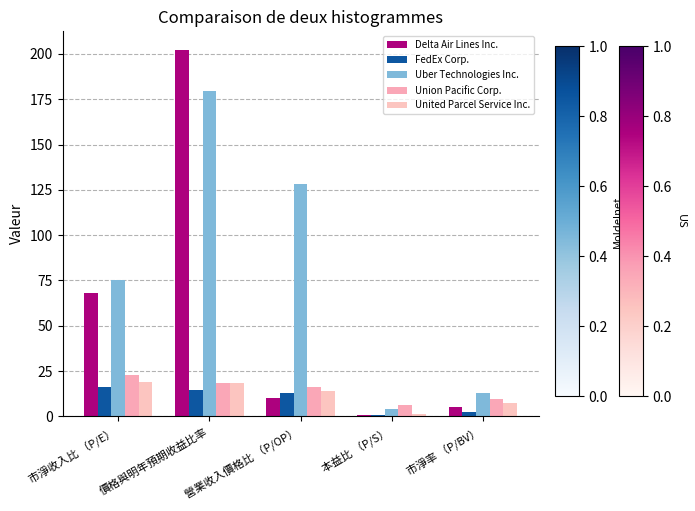

What is the label of the 4th bar from the right?

價格與明年預期收益比率